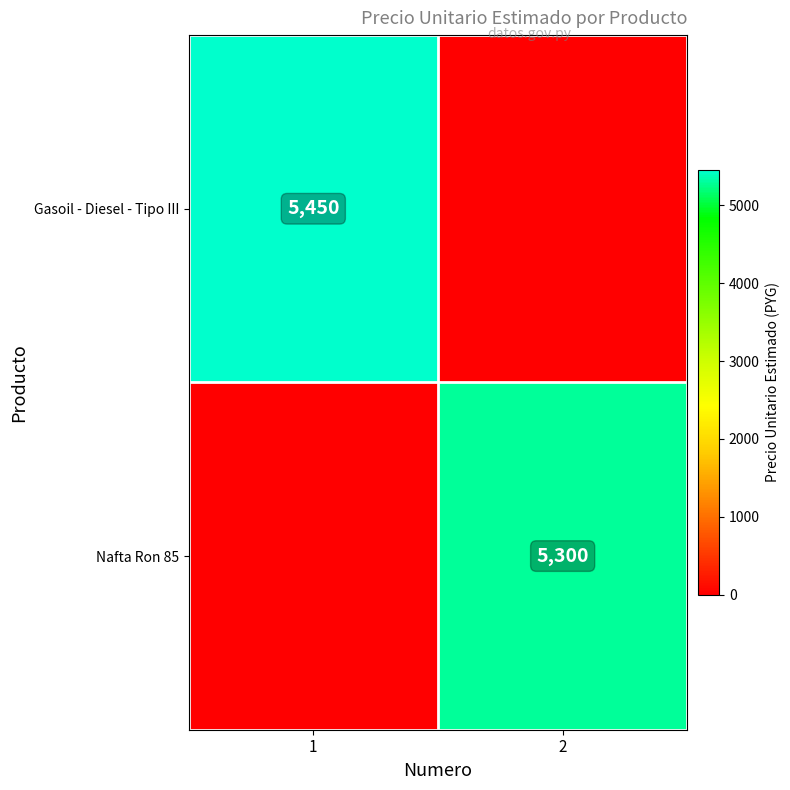

True or false: Gasoil - Diesel - Tipo III has a value of 5450 at 1.

True